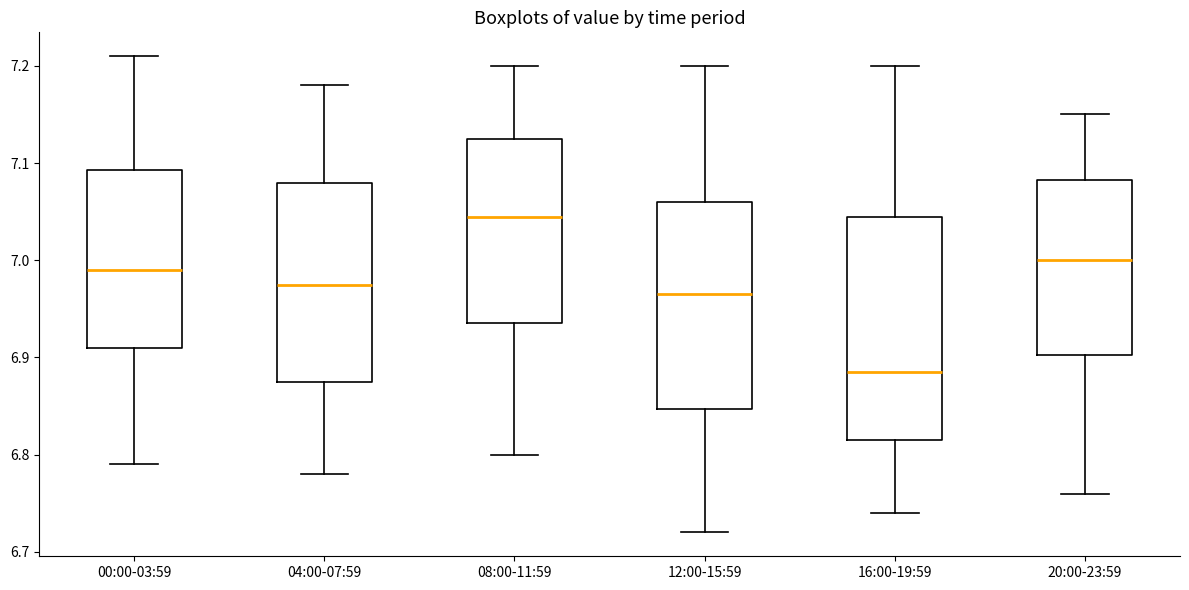

Where does the upper whisker of the box for 12:00-15:59 end on the y-axis? The values are not printed on the chart, so give them approximately, as read against the axis.

7.20